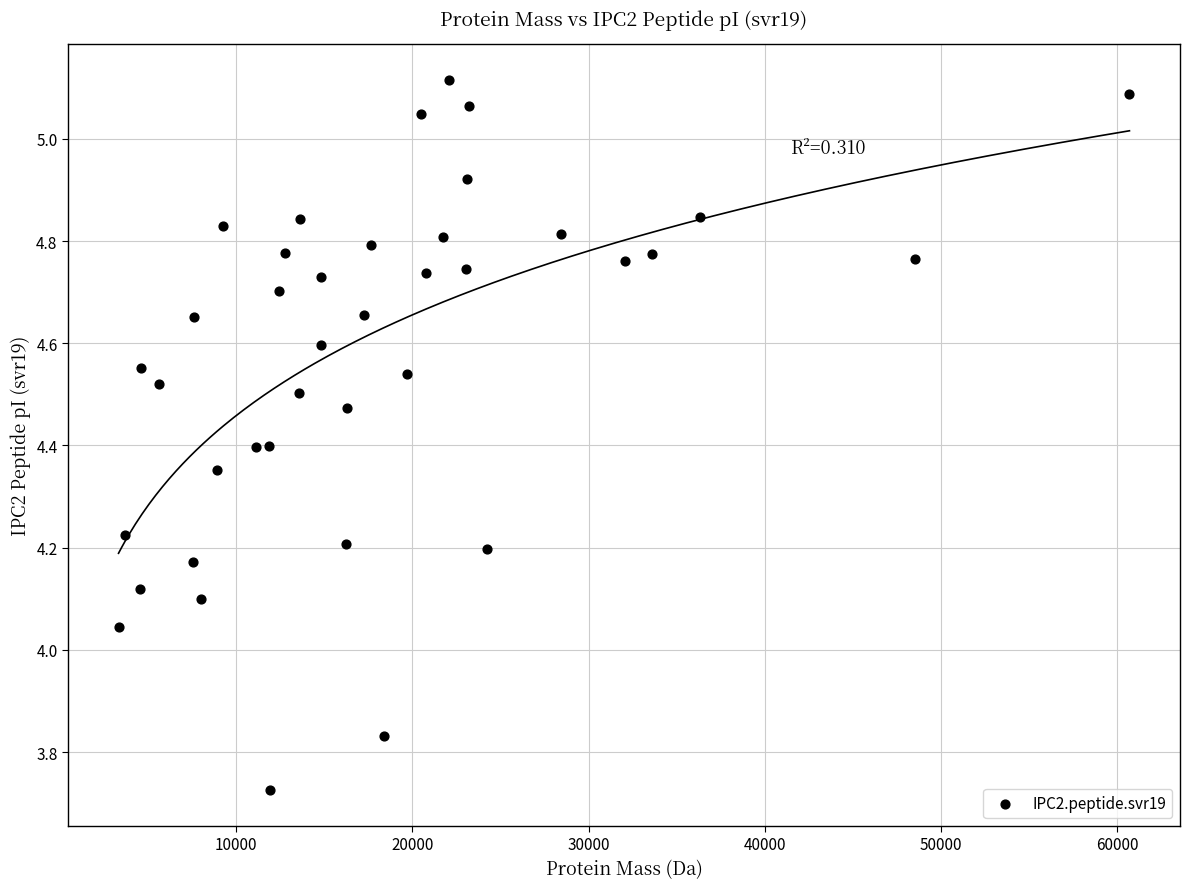

What is the range of X values (max minus min)?

57370.3